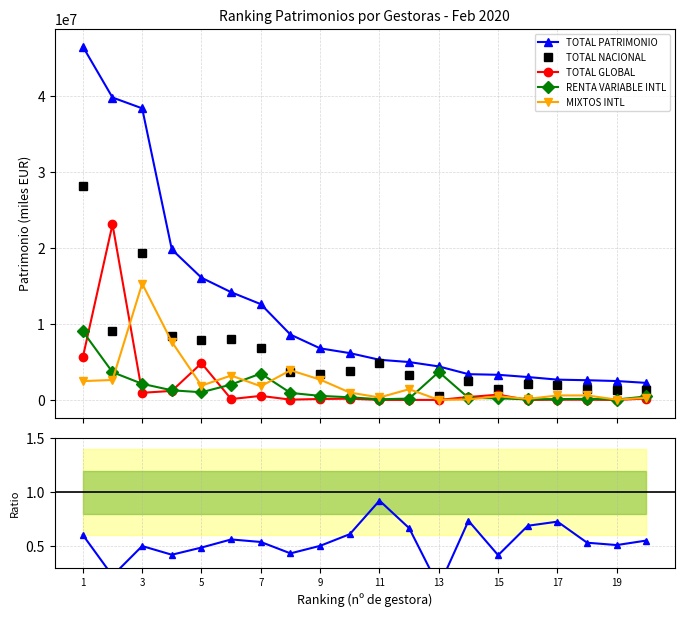

True or false: TOTAL GLOBAL has more than 1 interior local peaks.

True